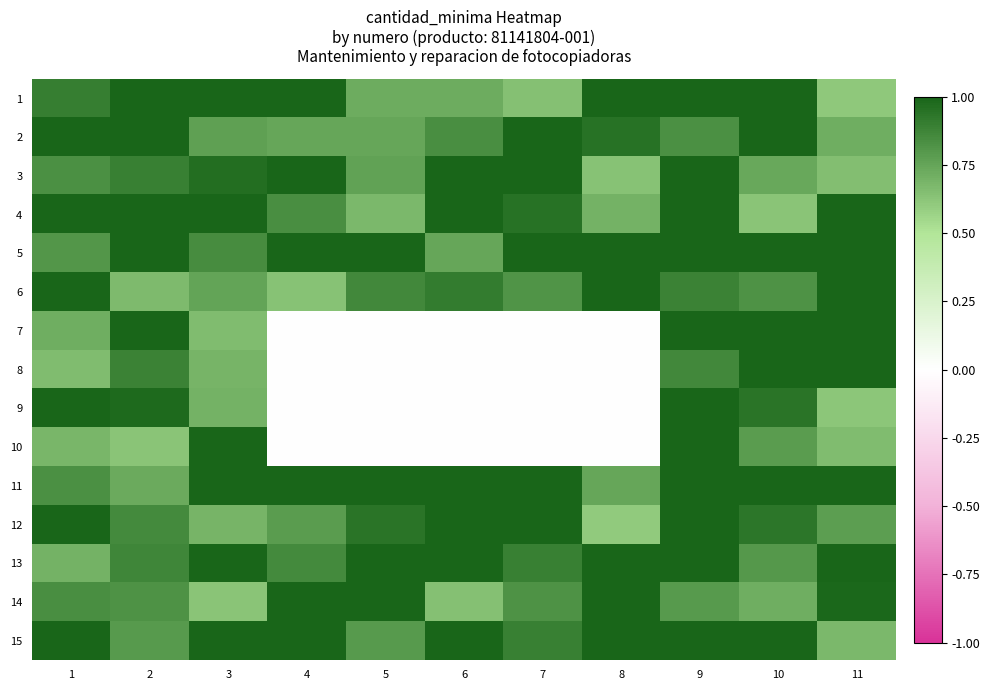

Which category has the lowest value across all series?

4